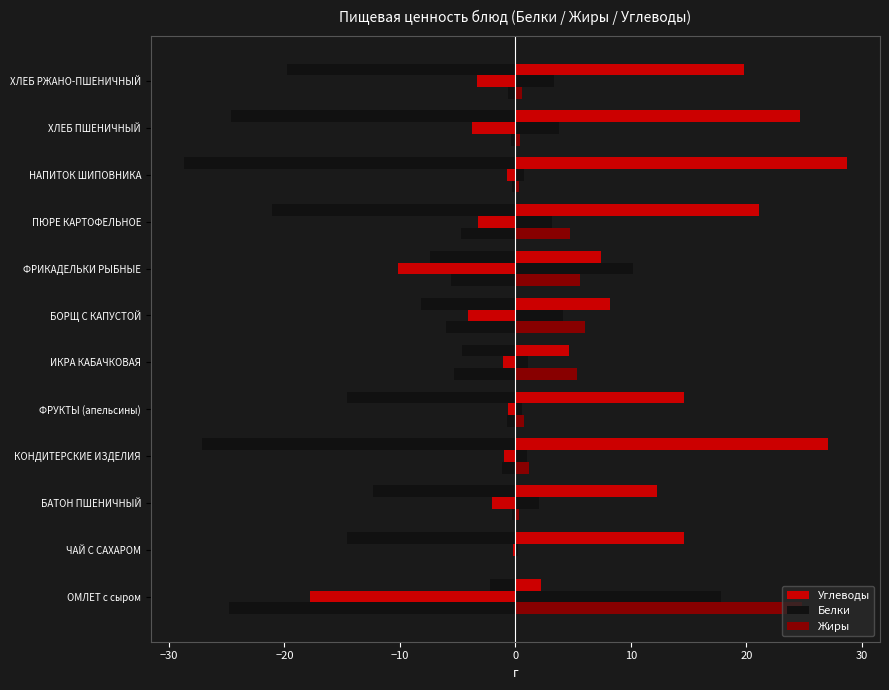

How many bars are there in each group?

3